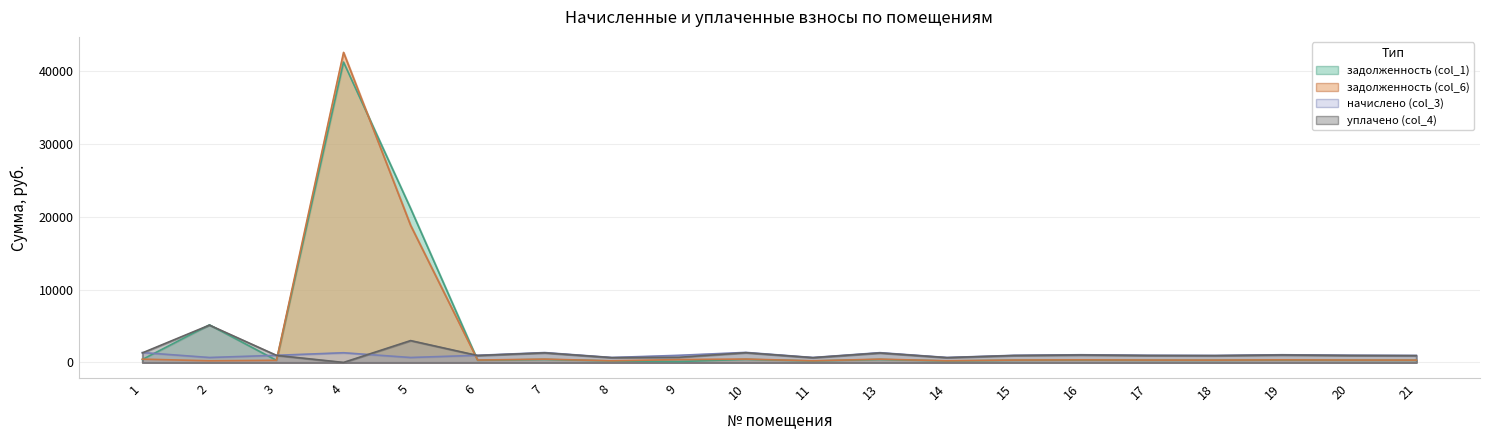

How many lines are shown in the chart?

4